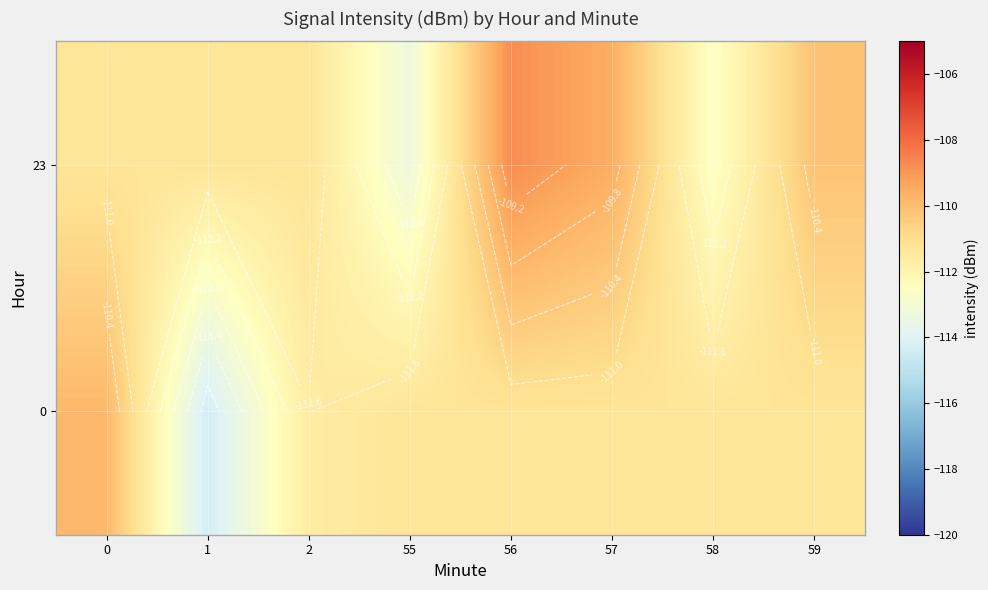

At which category is the sum across all series the highest?

56